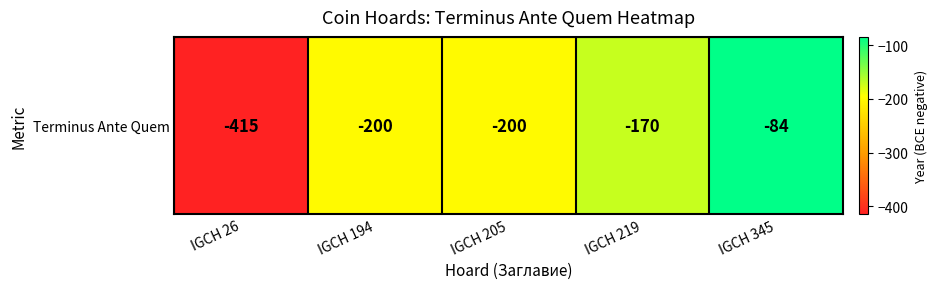

The value at IGCH 205 is -200. True or false?

True